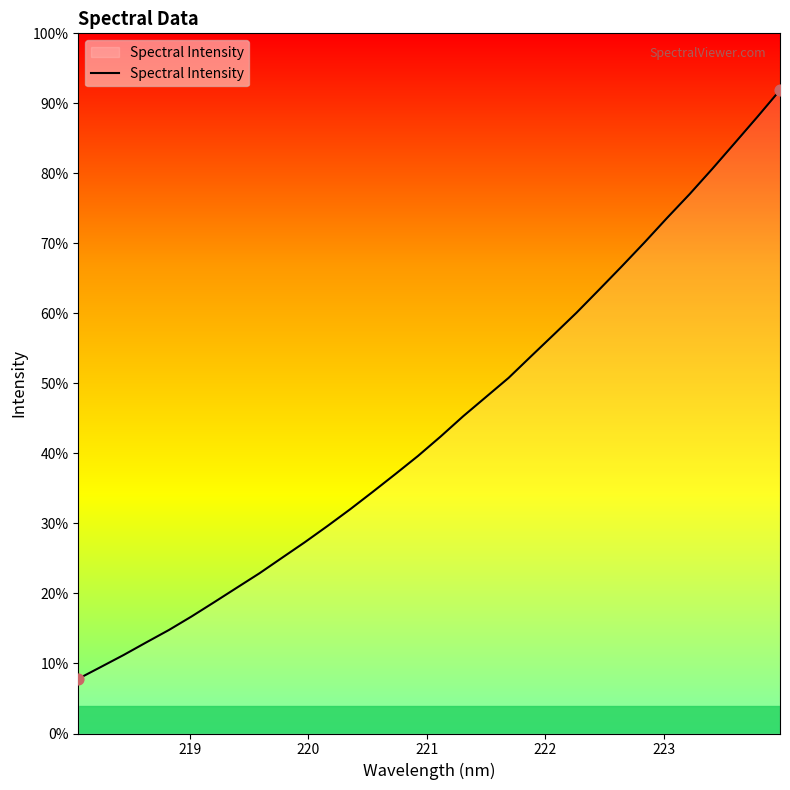

Is this an area chart (filled region under the line)?

Yes